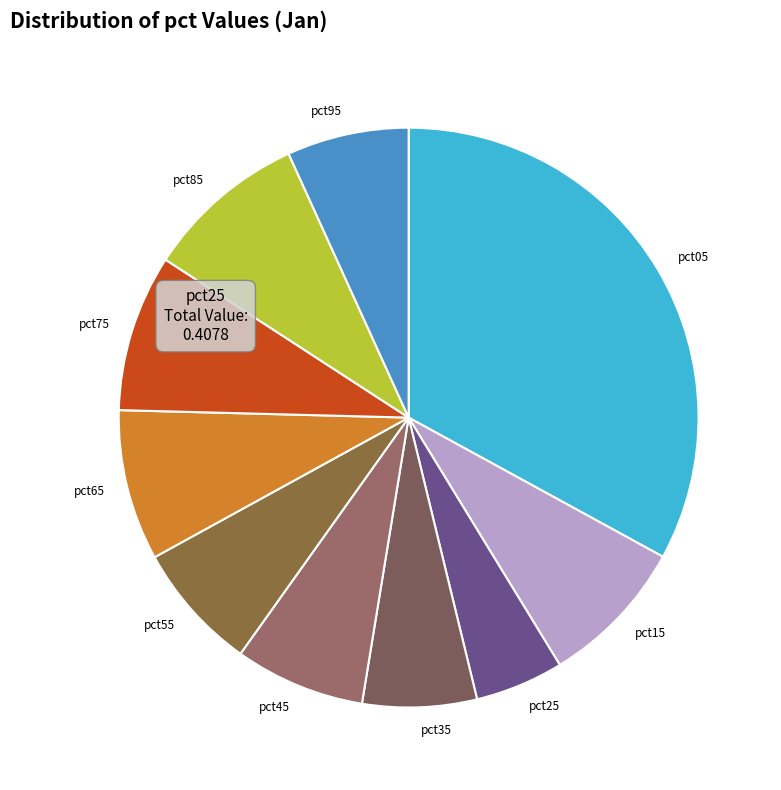

Which slice is the smallest?

pct25